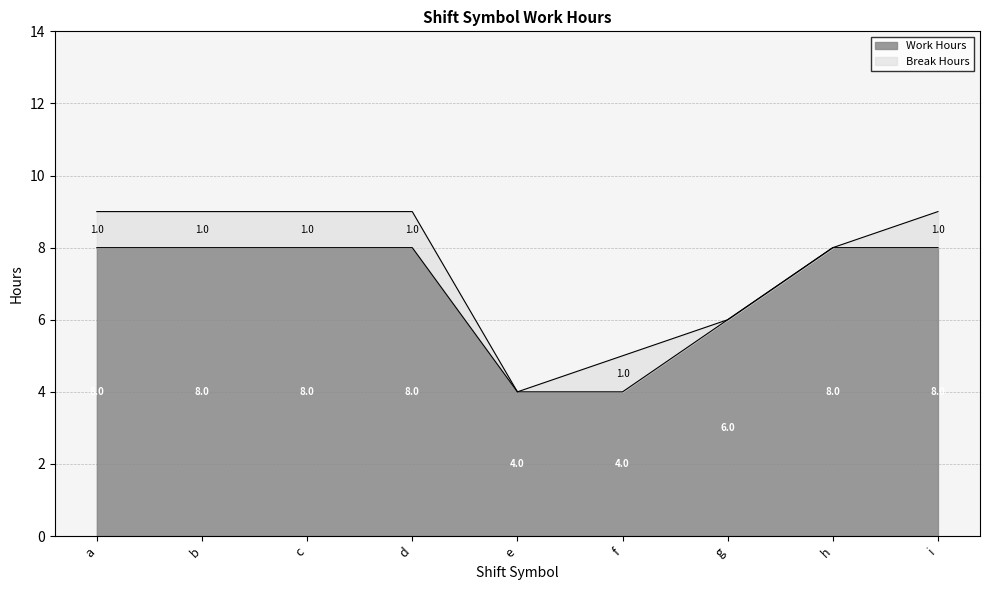

Where does the data first go above 7?

a